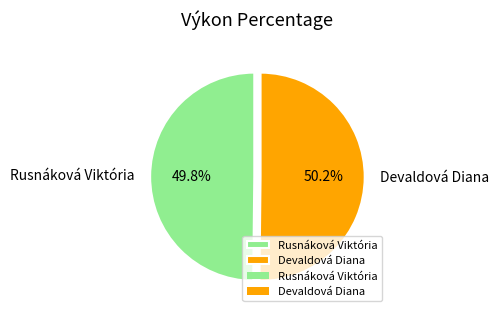

What percentage is NOT represented by Rusnáková Viktória?

50.2%